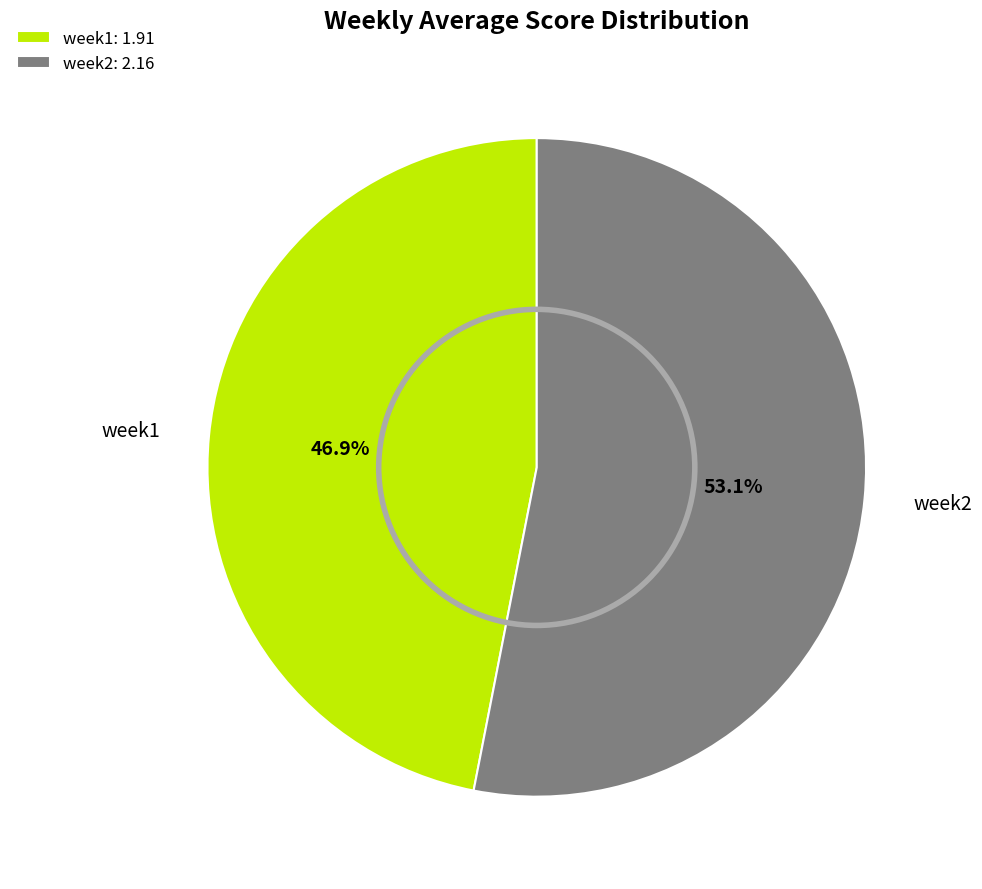

Combined, what portion of the pie is week1 and week2?

100.0%